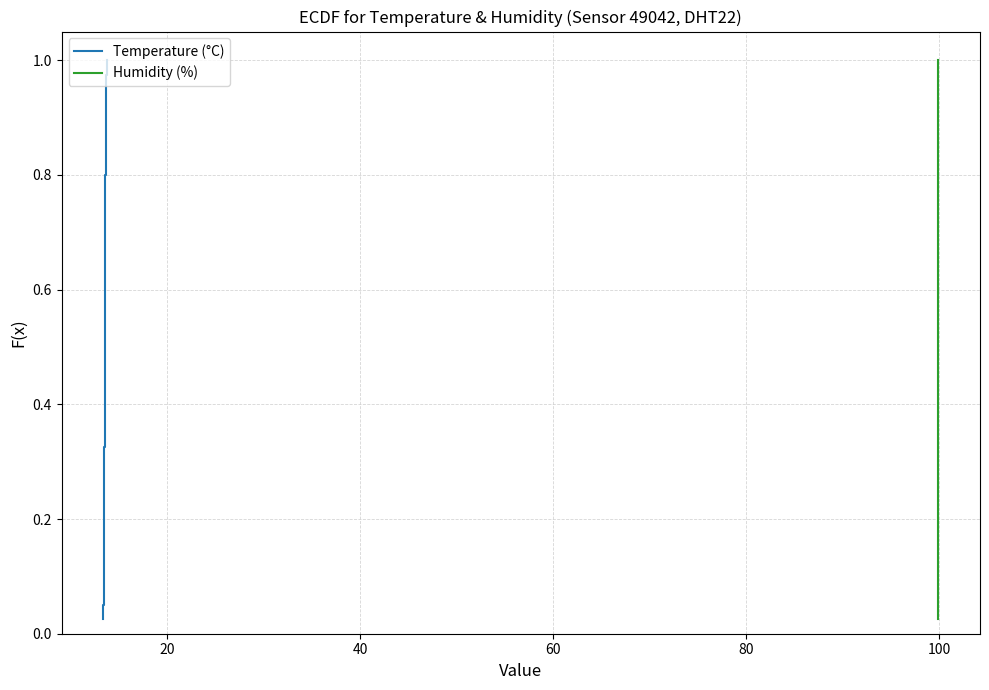

At how many categories does at least one series exceed 0?

40